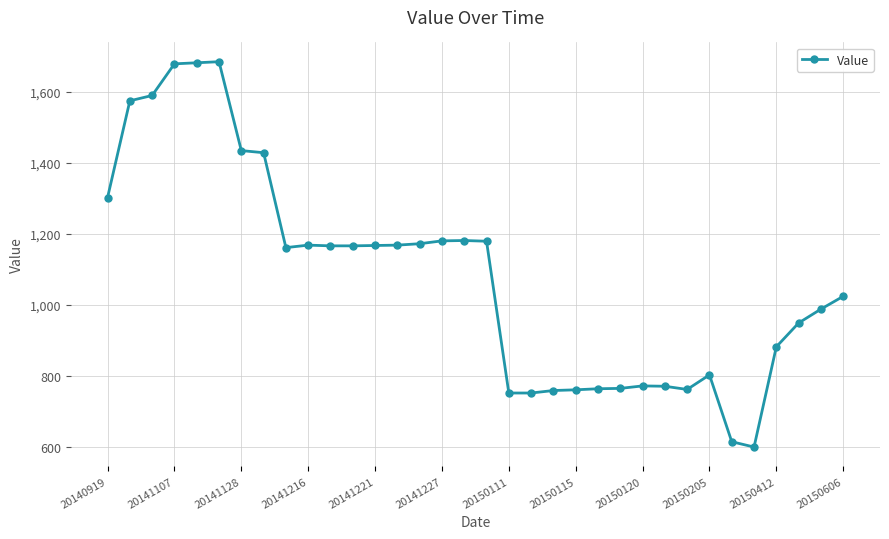

What is the sum of all values?

36797